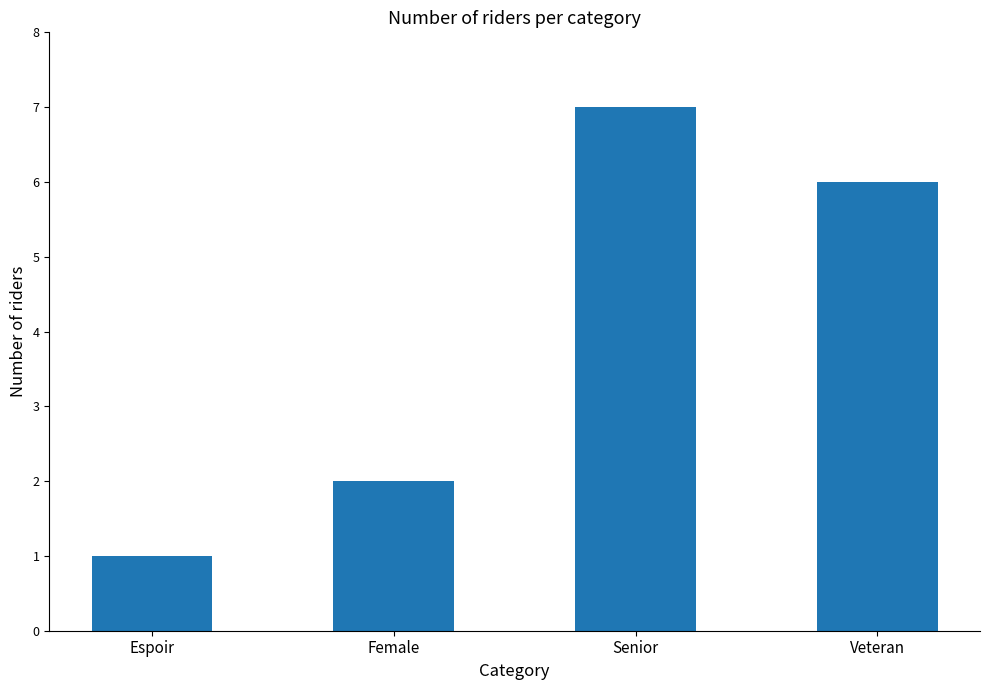

What is the ratio of the value at Female to the value at Espoir?

2.0